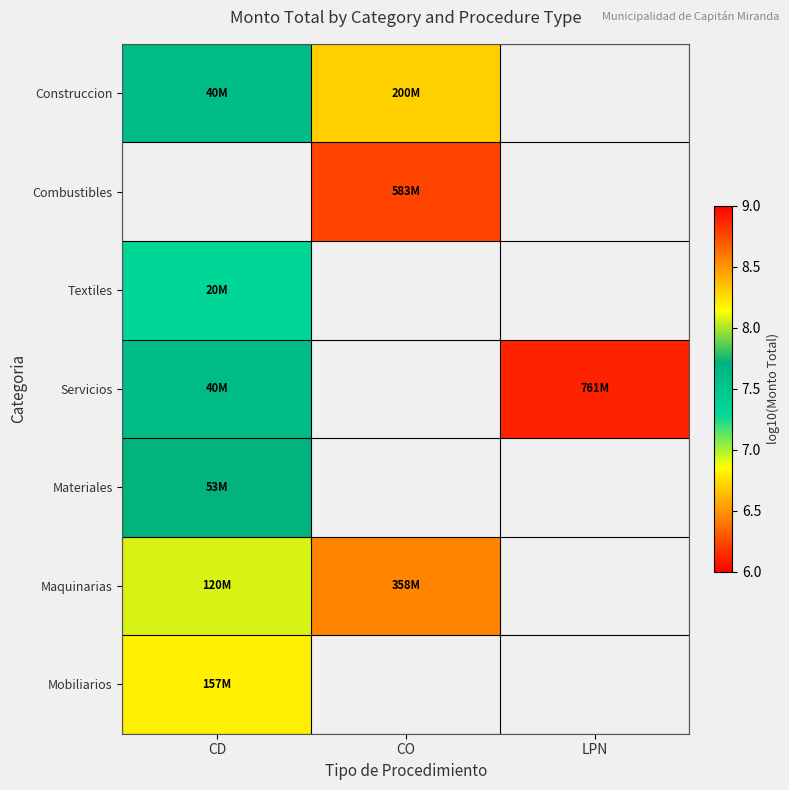

How many categories are shown in the chart?

3